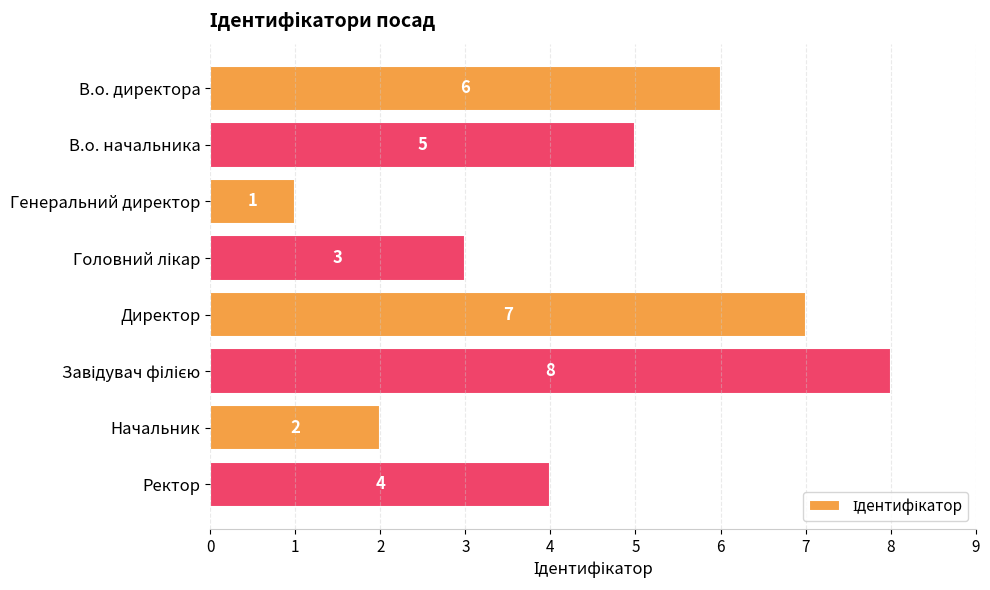

What is the maximum value shown in the chart?

8